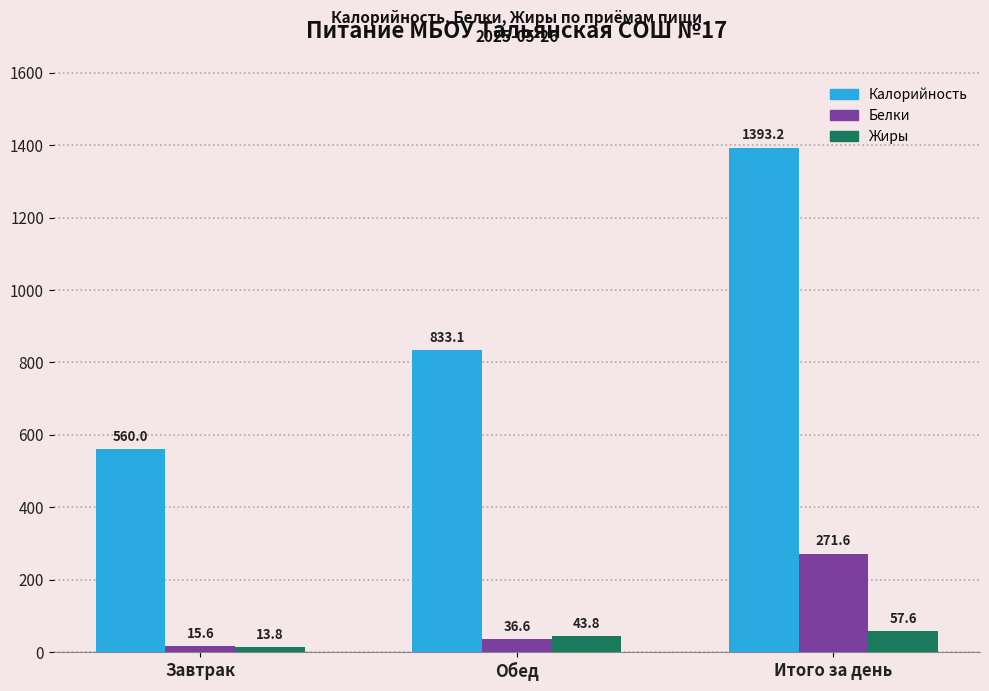

True or false: Жиры has a value of 57.6 at Итого за день.

True